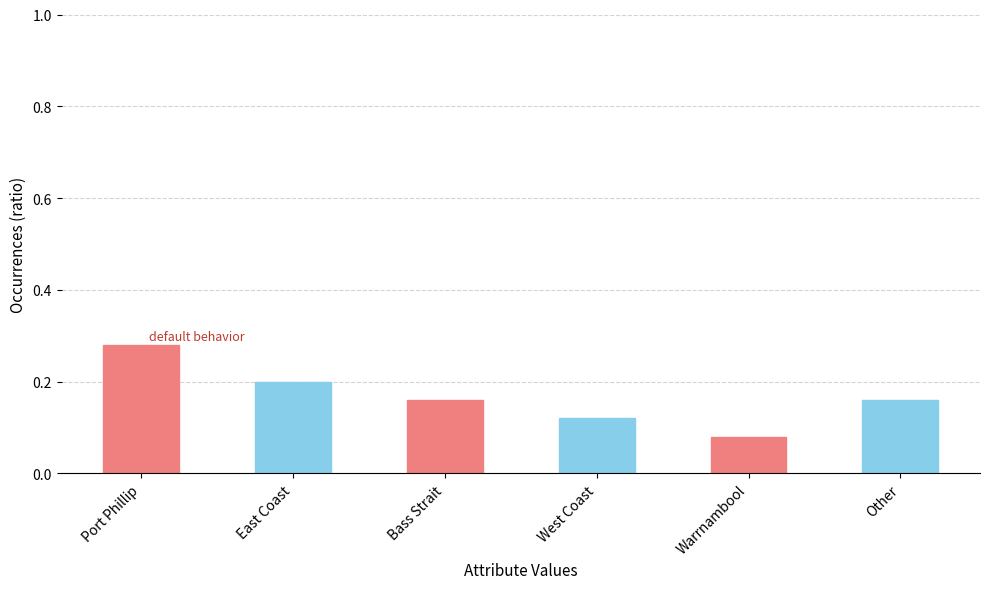

Which category has the lowest value across all series?

Warrnambool